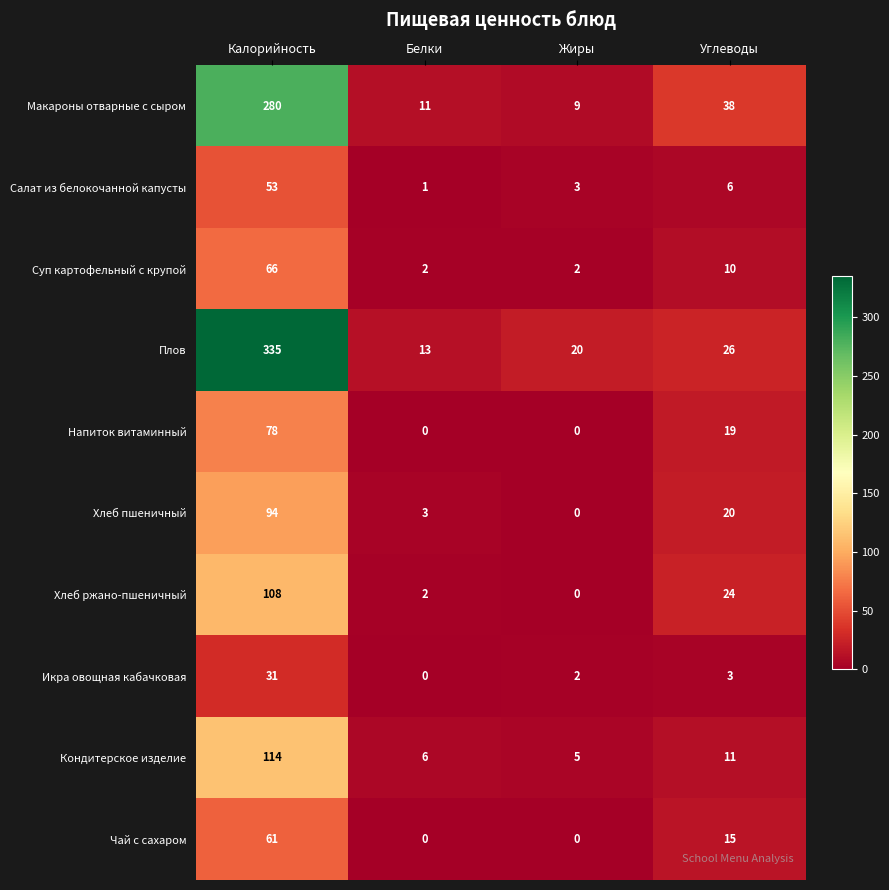

At which category is the sum across all series the highest?

Калорийность